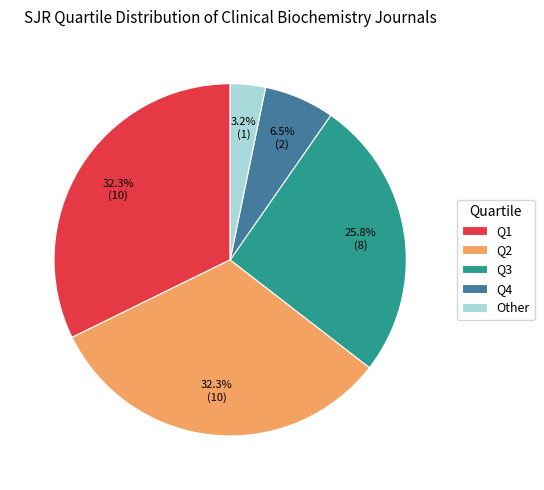

How many segments does this pie chart have?

5